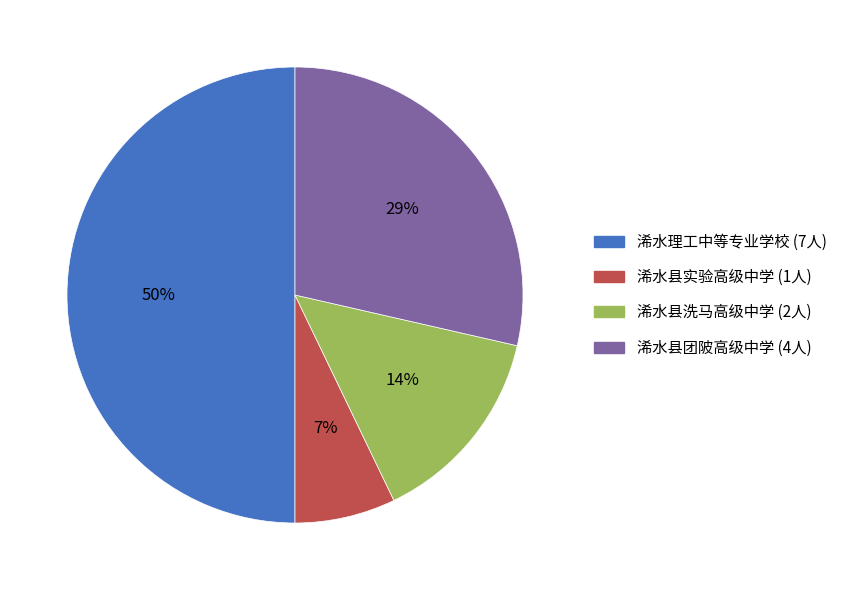

To the nearest percent, what portion does 浠水县洗马高级中学 represent?

14%